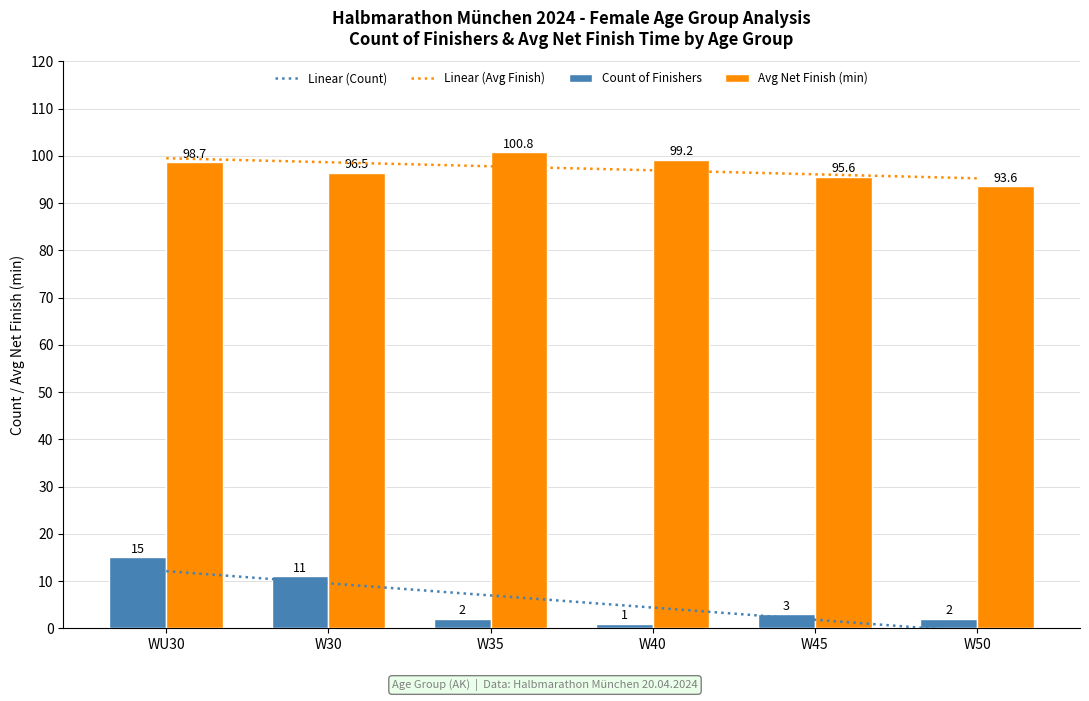

What is the approximate value of Avg Net Finish (min) at W50?

93.6